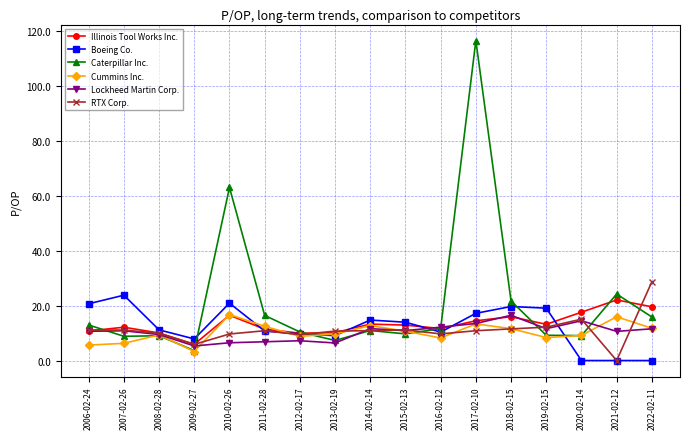

At which label does Caterpillar Inc. first exceed 10?

2006-02-24